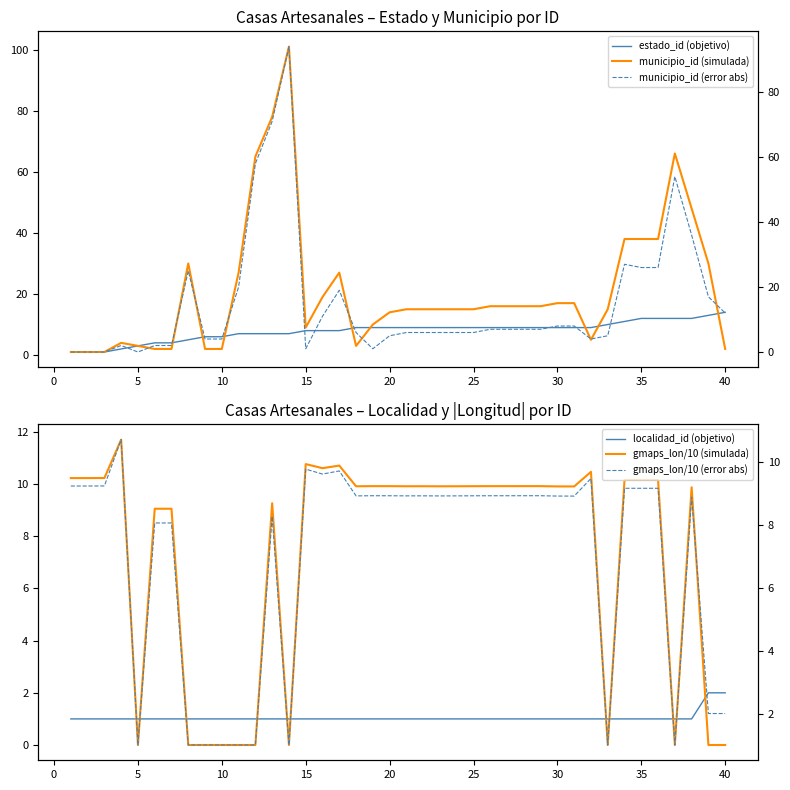

Is it true that gmaps_lon/10 (simulada) equals 6.7 at 17?

False